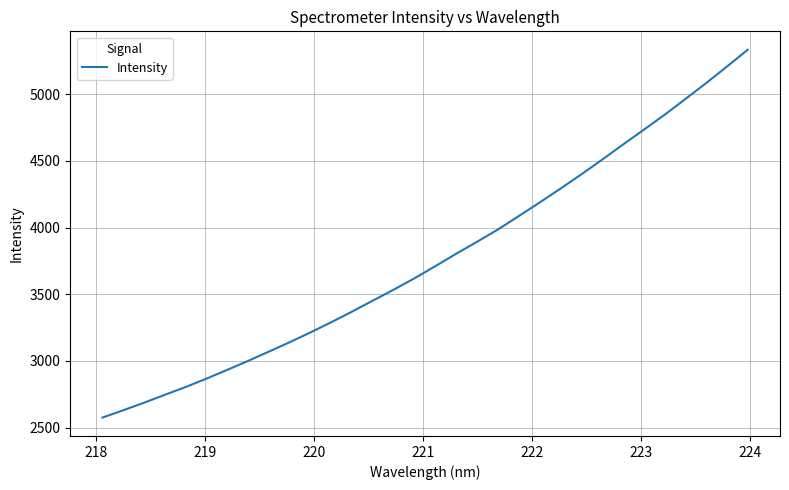

What is the minimum value shown in the chart?

2574.8